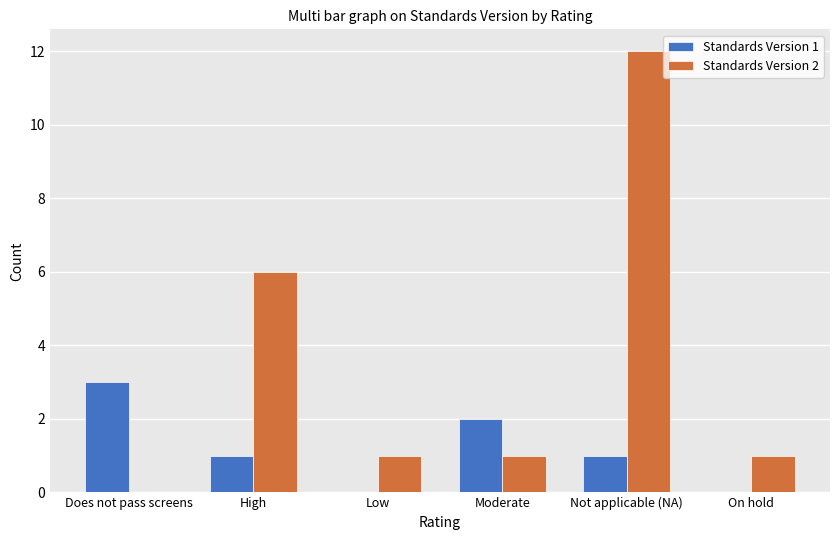

At which label is Standards Version 2 closest to 6?

High